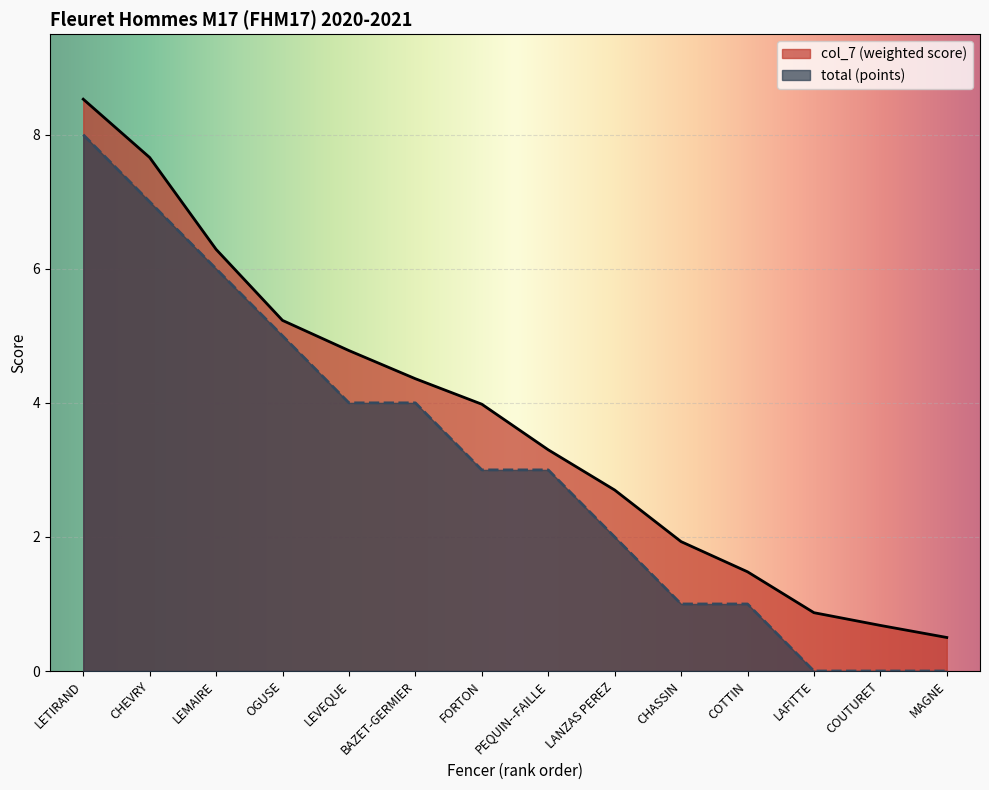

True or false: total and col_7 intersect in this chart.

False